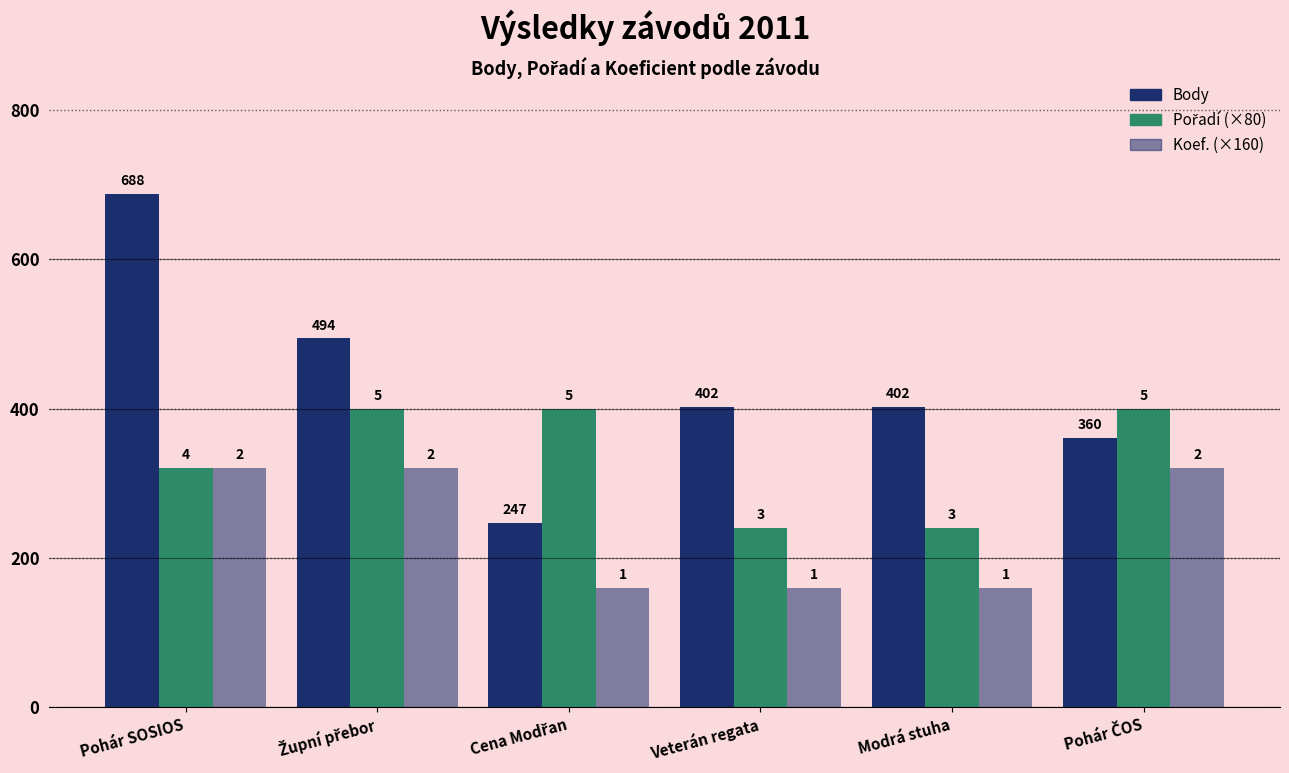

How many bars are there in total?

18